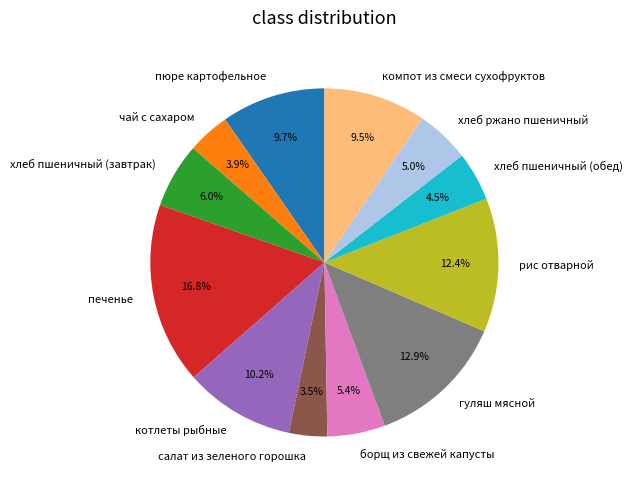

How much of the chart is everything except рис отварной?

87.6%